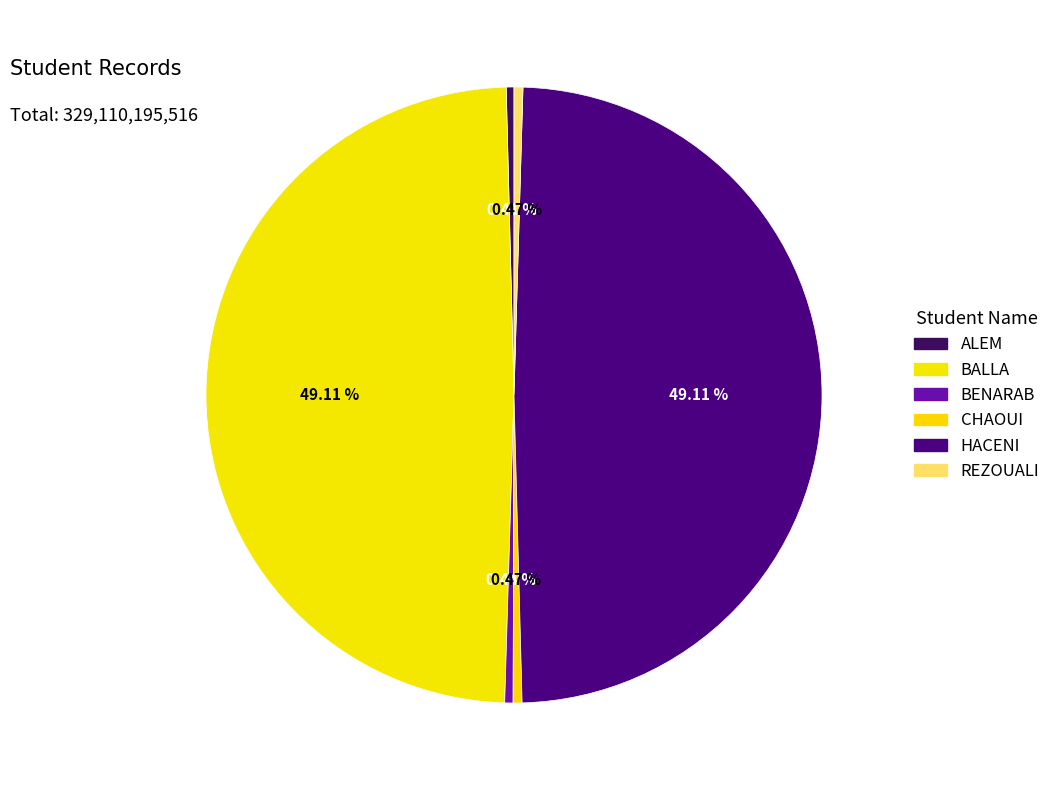

Is BALLA the majority of the pie?

No